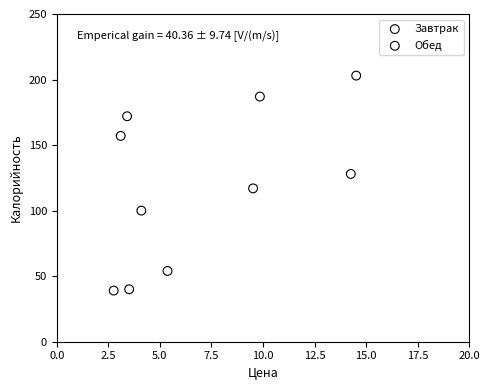

What are all the series names shown in the legend?

Завтрак, Обед